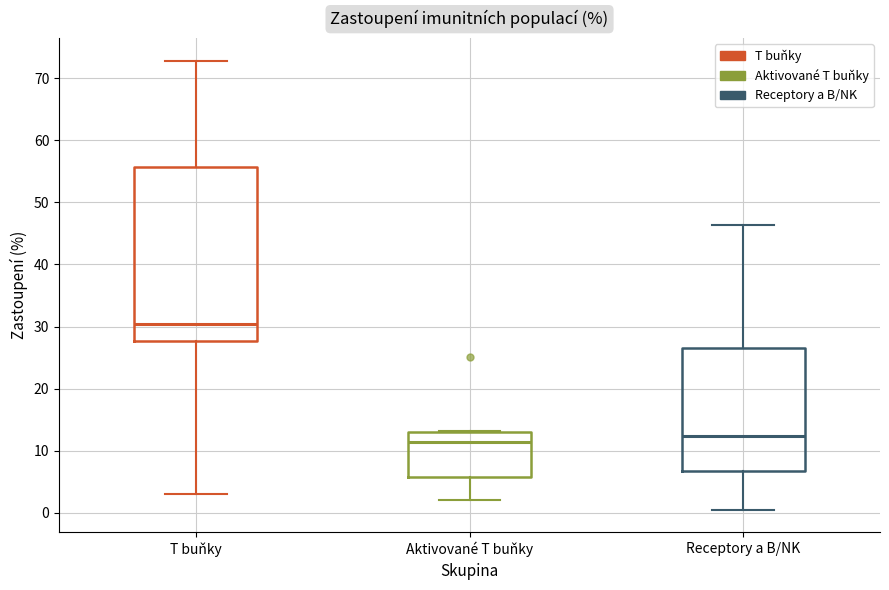

Reading left to right, read every box against the y-axis: the position of its median line, the range the box covers, and the ends of its whiskers. The values are not printed on the chart, so give them approximately, as read against the axis.

T buňky: median 30, box 28 to 56, whiskers 3 to 73
Aktivované T buňky: median 11, box 6 to 13, whiskers 2 to 13
Receptory a B/NK: median 12, box 7 to 27, whiskers 1 to 46